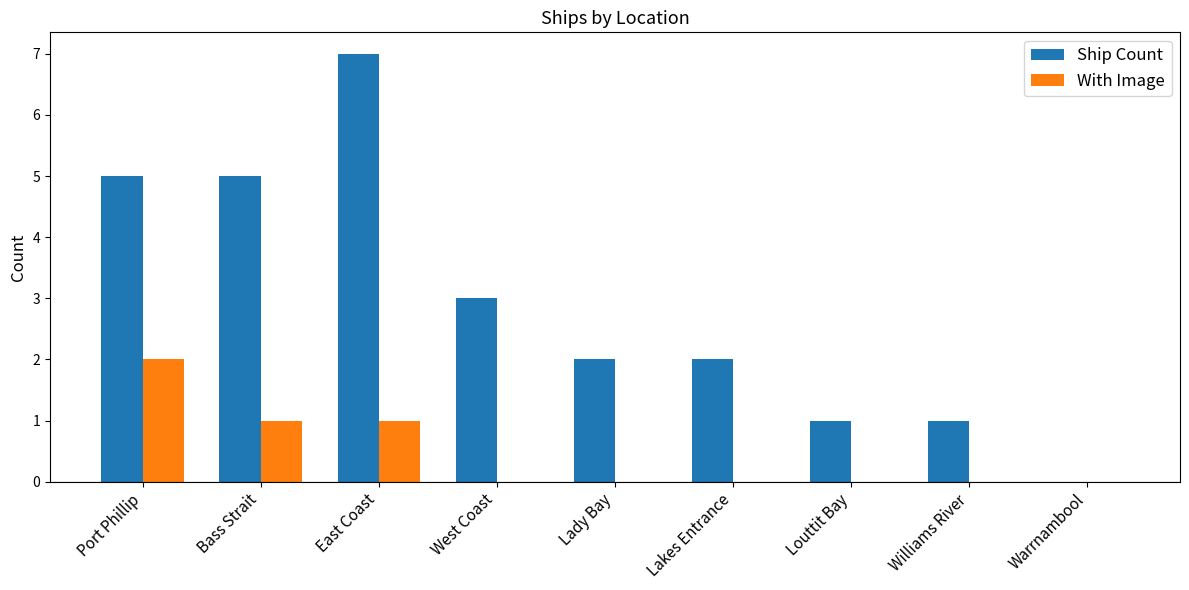

Where is Ship Count nearest to the value 3?

West Coast